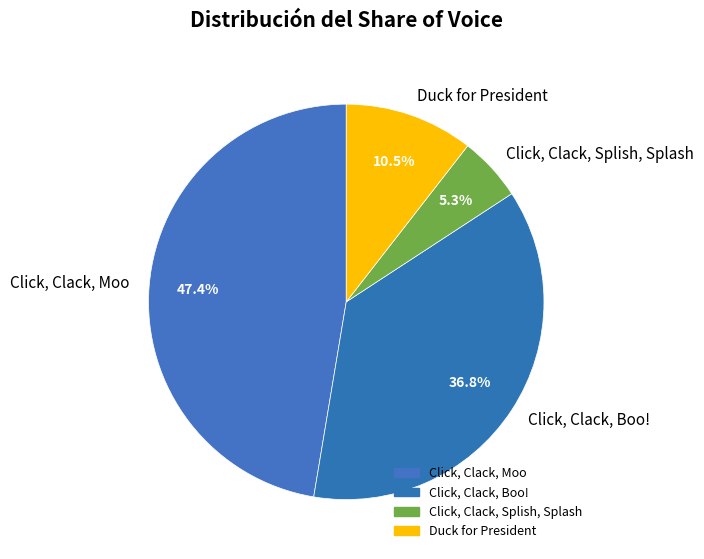

Rank the categories by value from highest to lowest.

Click, Clack, Moo, Click, Clack, Boo!, Duck for President, Click, Clack, Splish, Splash